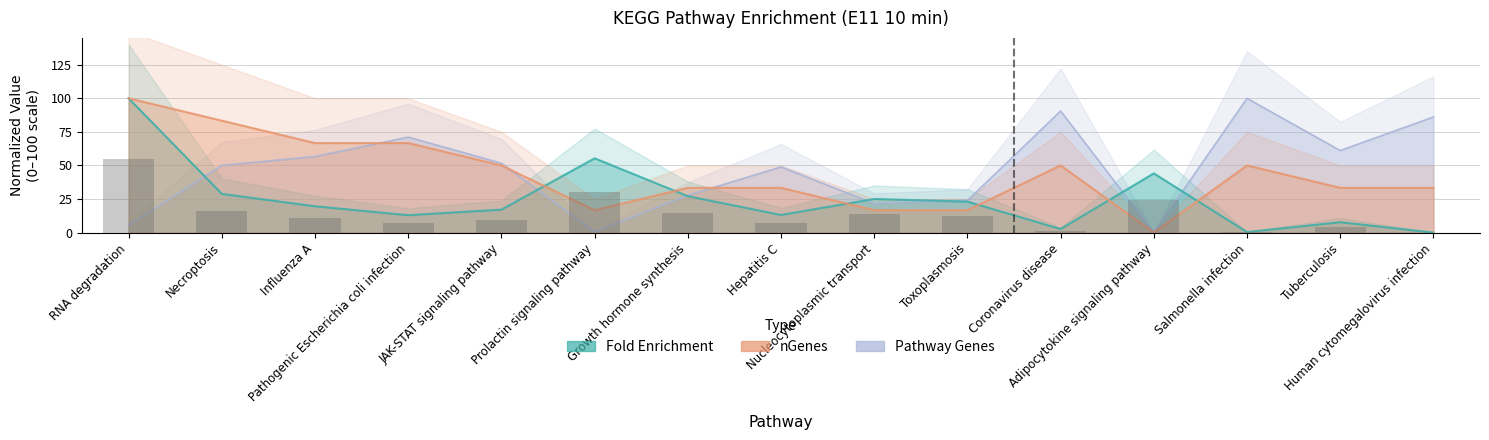

What is the sum of the Fold Enrichment values at Influenza A and Hepatitis C?

32.7